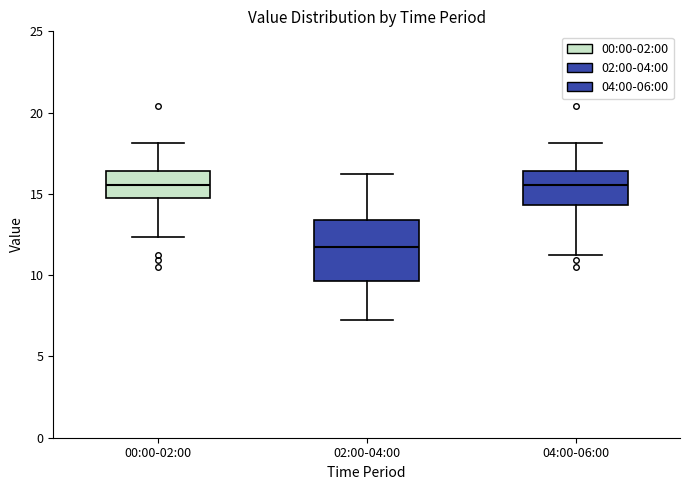

Reading left to right, read every box against the y-axis: the position of its median line, the range the box covers, and the ends of its whiskers. The values are not printed on the chart, so give them approximately, as read against the axis.

00:00-02:00: median 15.5, box 15.0 to 16.5, whiskers 12.5 to 18.0
02:00-04:00: median 11.5, box 9.5 to 13.5, whiskers 7.0 to 16.5
04:00-06:00: median 15.5, box 14.5 to 16.5, whiskers 11.5 to 18.0